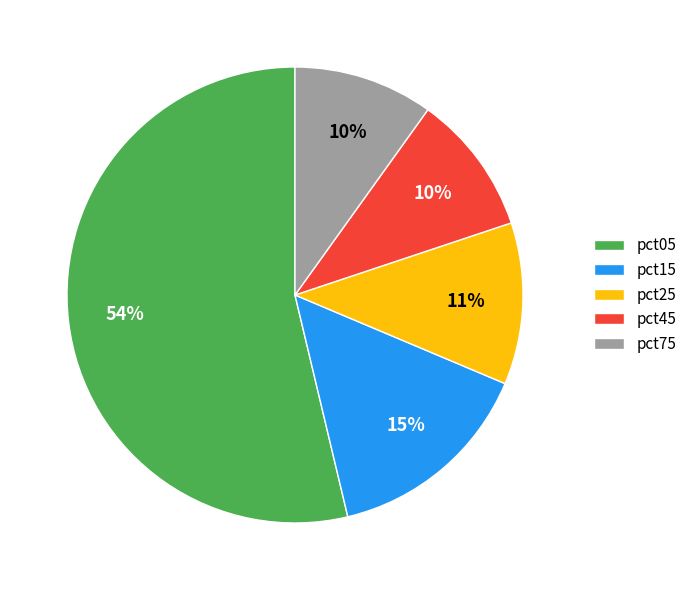

To the nearest percent, what is the combined percentage of pct45 and pct15?

25%